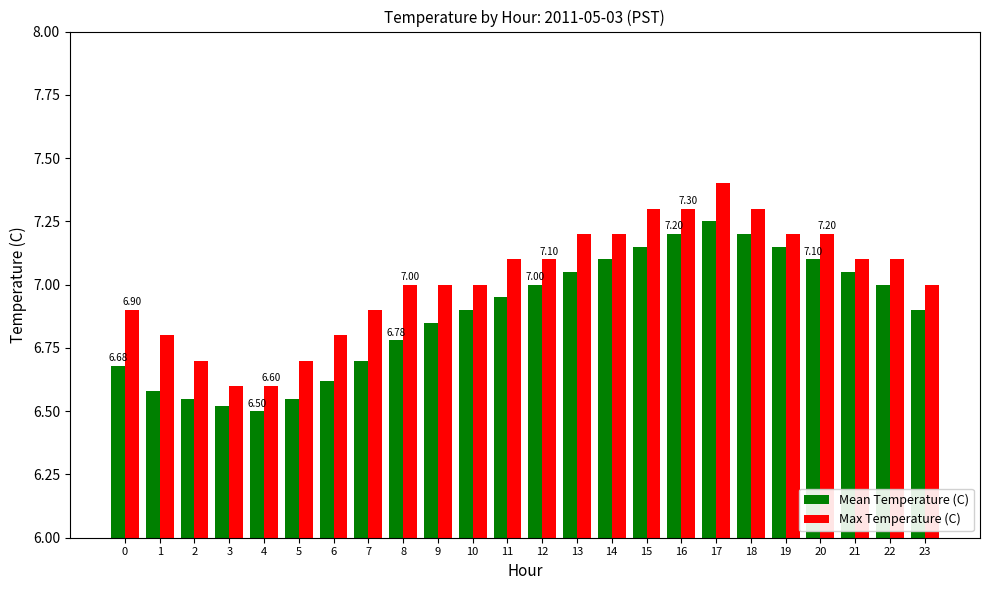

How many distinct data groups are displayed?

2